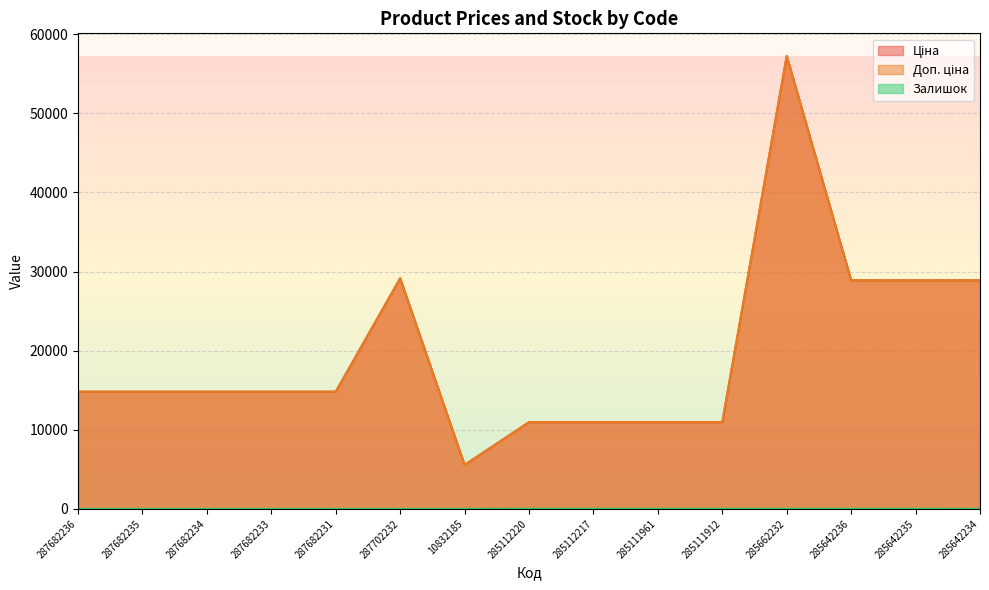

The Залишок series shows 3.0 at 10832185. True or false?

True